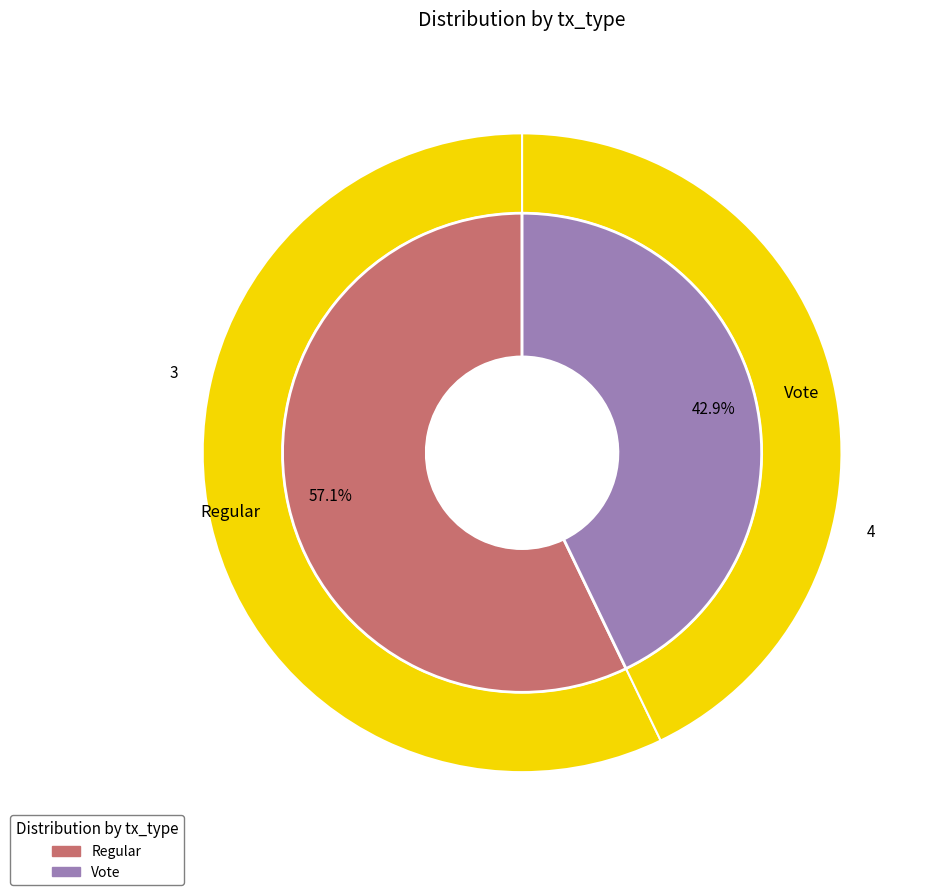

What is the total percentage of Vote and Regular?

100.0%